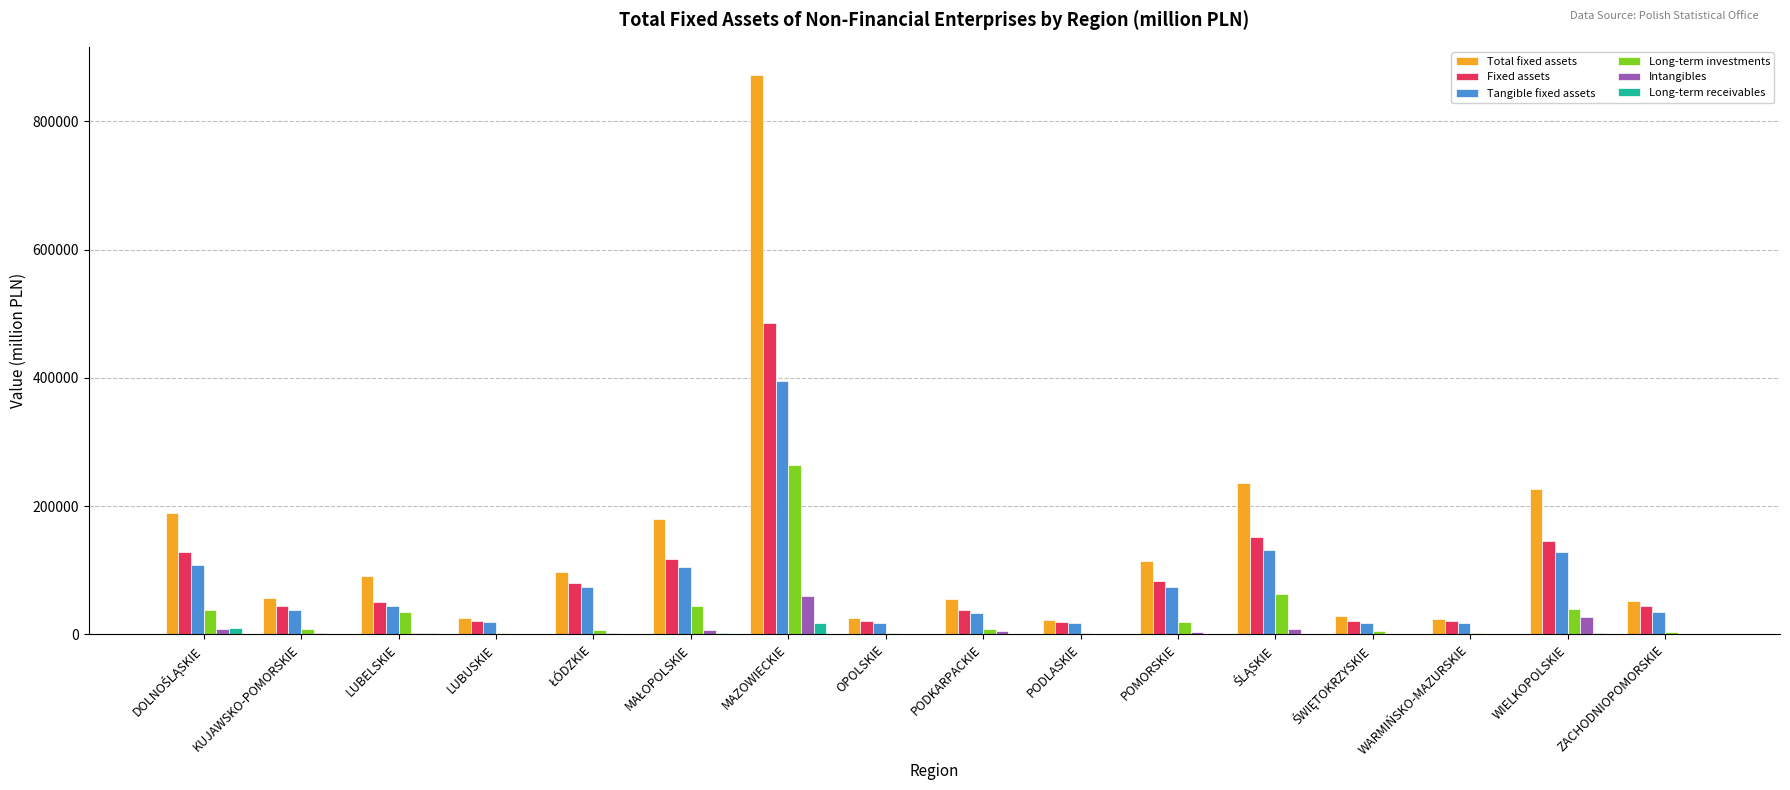

Between OPOLSKIE and WIELKOPOLSKIE, which series saw the biggest shift?

Total fixed assets